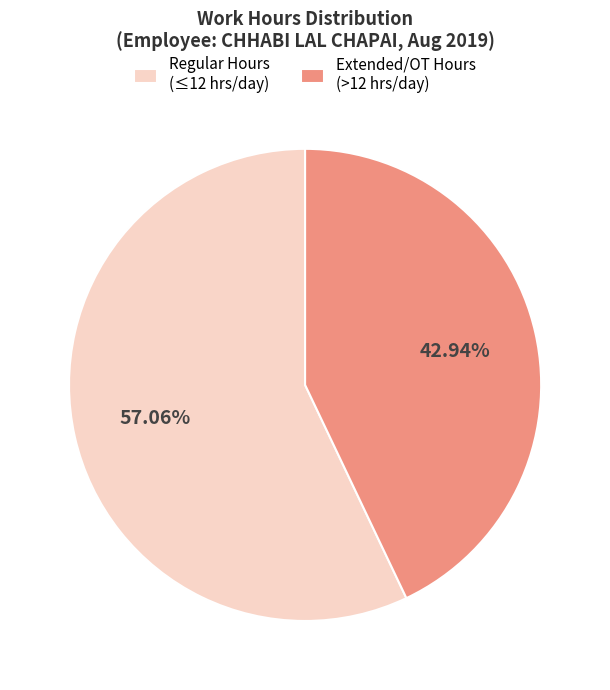

What is the largest slice in the pie chart?

Regular Hours (≤12 hrs/day)